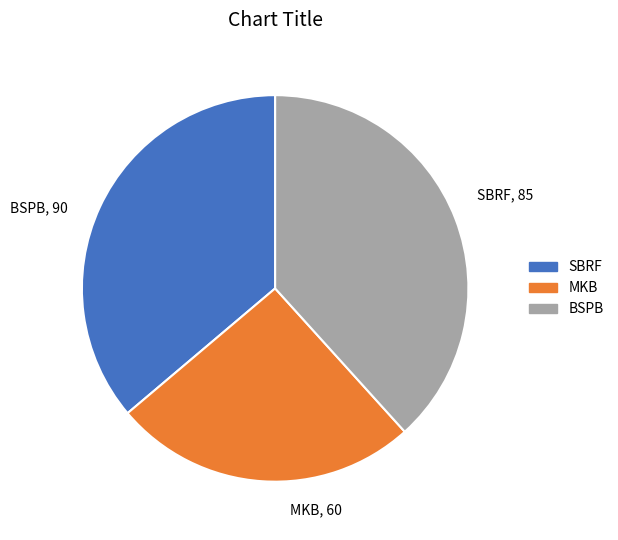

Between MKB and BSPB, which is larger?

BSPB